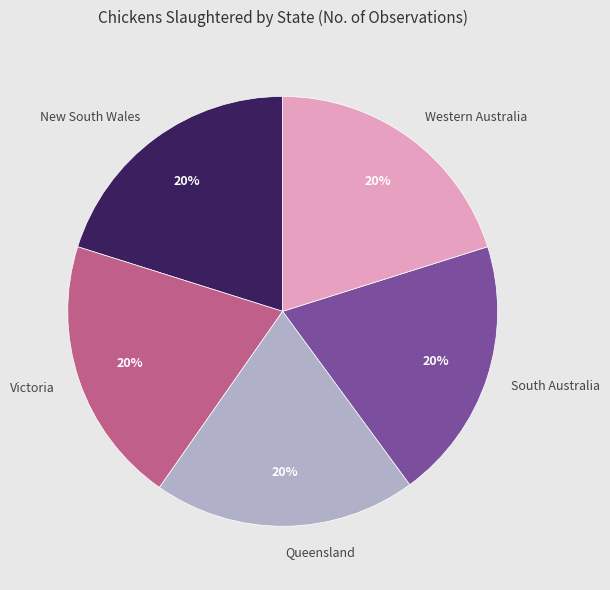

What percentage is the Victoria slice, to the nearest percent?

20%